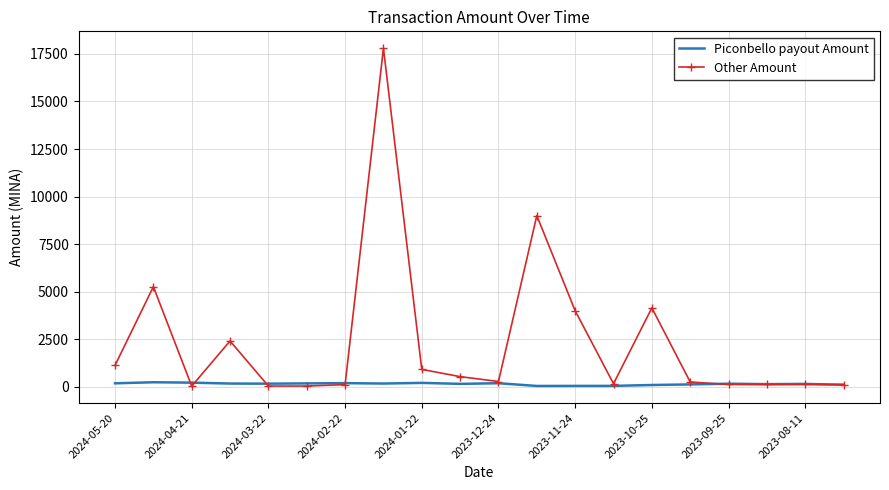

Which series has the widest spread of values?

Other Amount